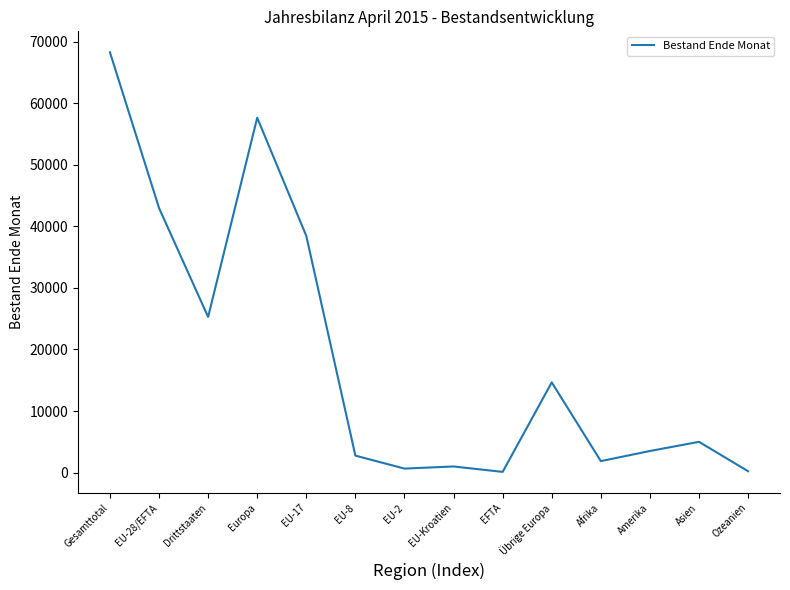

Between EU-2 and Europa, which is larger?

Europa